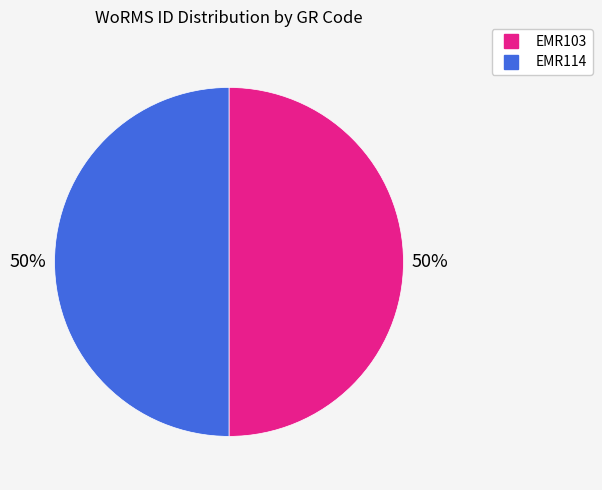

Count the number of slices in the pie.

2